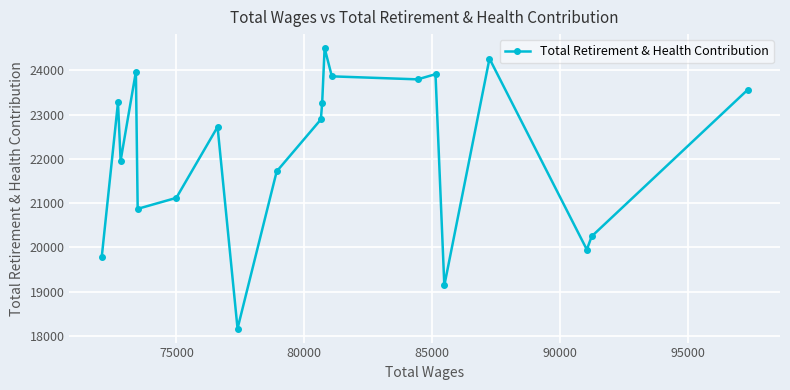

What is the greatest value displayed?

24504